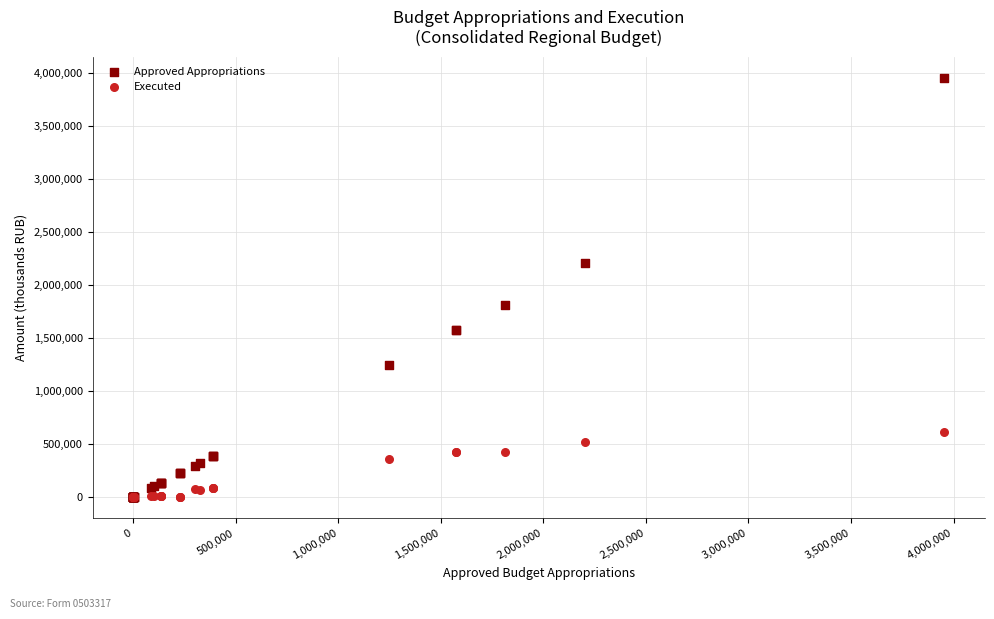

What are all the series names shown in the legend?

Approved Appropriations, Executed